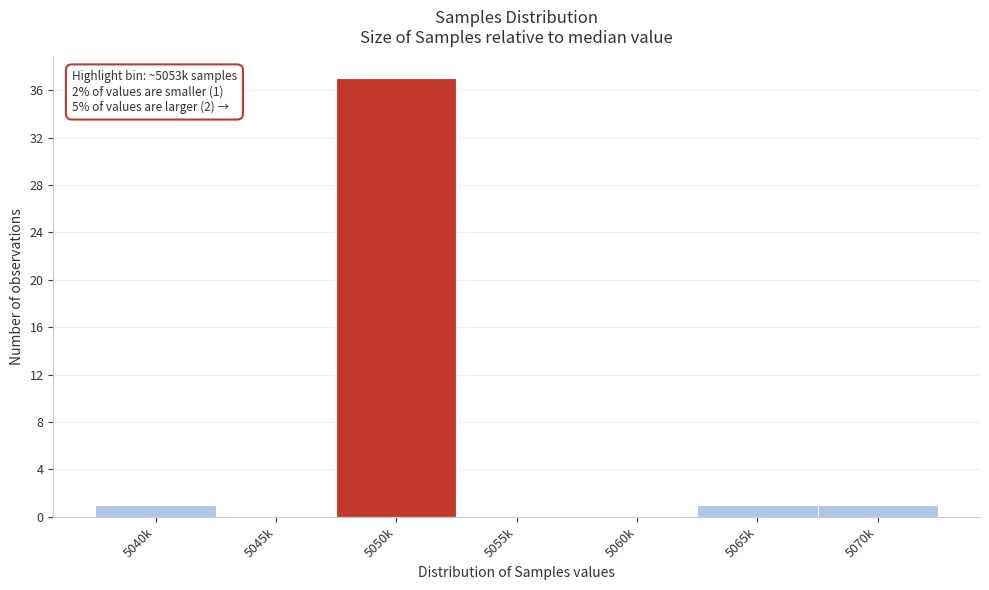

Reading left to right, what are all the values shown in this chart?

5040k=1	5045k=0	5050k=37	5055k=0	5060k=0	5065k=1	5070k=1